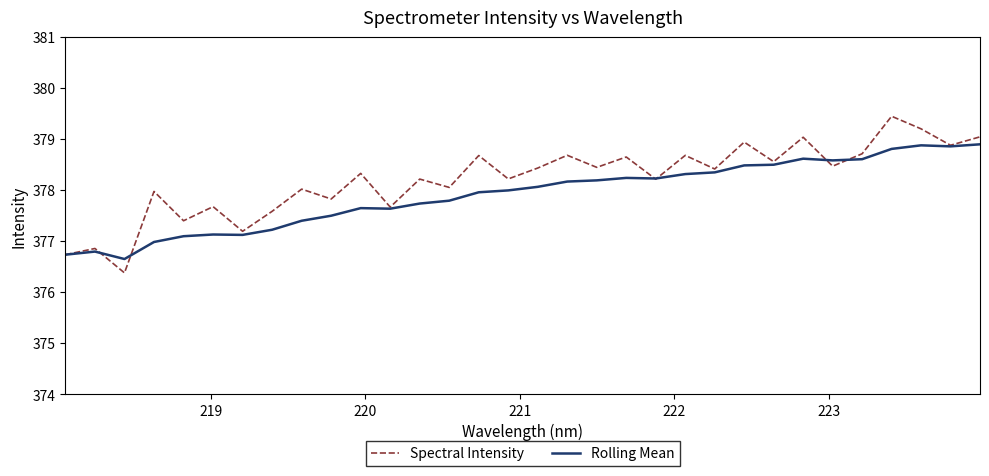

What is the maximum value for Rolling Mean?

378.9